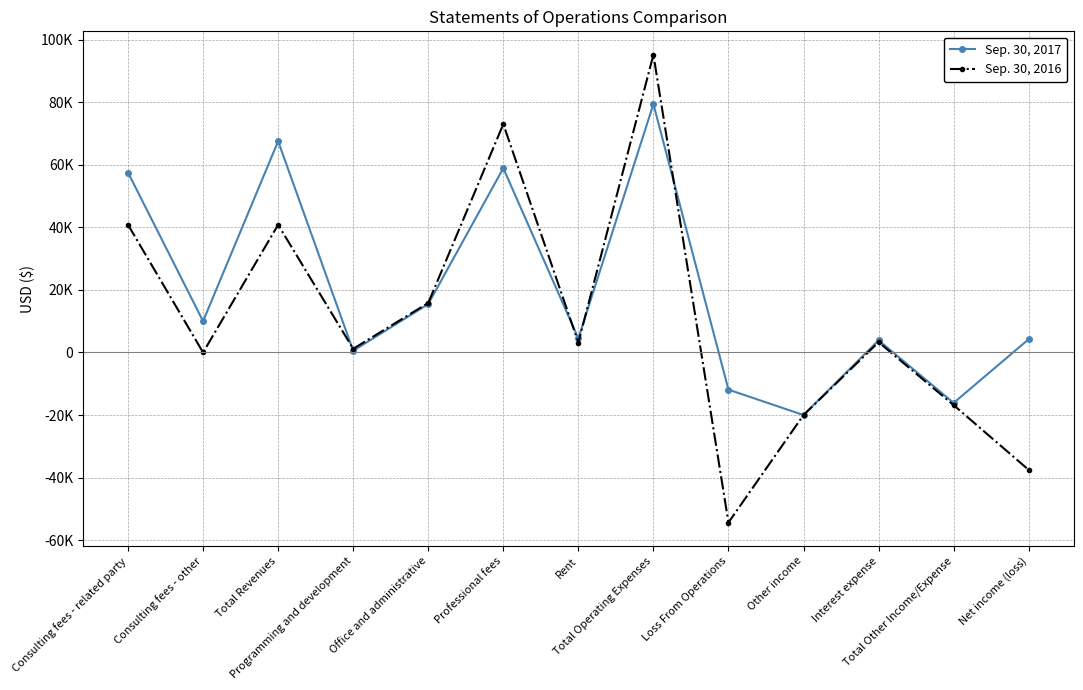

True or false: Sep. 30, 2017 and Sep. 30, 2016 cross at least once.

True